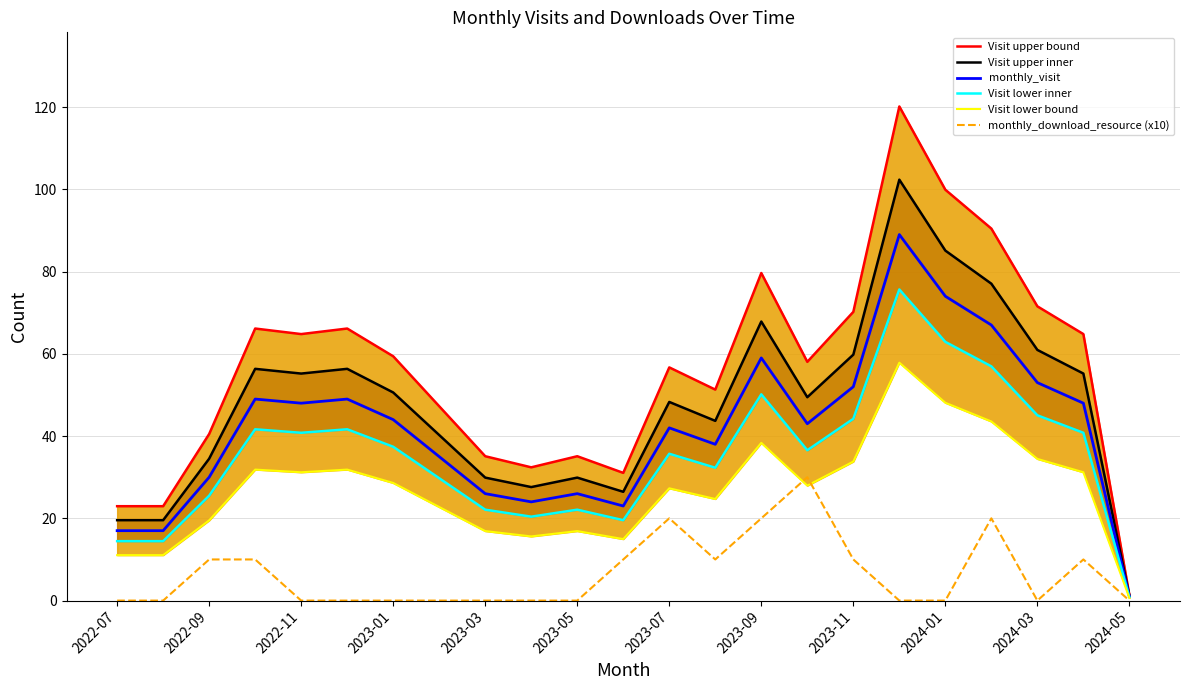

Reading left to right, extract all data points from this chart.

Visit upper bound: 23.0	23.0	40.5	66.2	64.8	66.2	59.4	47.2	35.1	32.4	35.1	31.1	56.7	51.3	79.7	58.1	70.2	120.2	99.9	90.5	71.6	64.8	1.4
Visit upper inner: 19.5	19.5	34.5	56.3	55.2	56.3	50.6	40.2	29.9	27.6	29.9	26.4	48.3	43.7	67.8	49.4	59.8	102.3	85.1	77.0	60.9	55.2	1.1
monthly_visit: 17.0	17.0	30.0	49.0	48.0	49.0	44.0	35.0	26.0	24.0	26.0	23.0	42.0	38.0	59.0	43.0	52.0	89.0	74.0	67.0	53.0	48.0	1.0
Visit lower inner: 14.4	14.4	25.5	41.6	40.8	41.6	37.4	29.8	22.1	20.4	22.1	19.6	35.7	32.3	50.1	36.5	44.2	75.6	62.9	56.9	45.0	40.8	0.8
Visit lower bound: 11.1	11.1	19.5	31.9	31.2	31.9	28.6	22.8	16.9	15.6	16.9	15.0	27.3	24.7	38.4	27.9	33.8	57.9	48.1	43.6	34.5	31.2	0.7
monthly_download_resource (x10): 0.0	0.0	10.0	10.0	0.0	0.0	0.0	0.0	0.0	0.0	0.0	10.0	20.0	10.0	20.0	30.0	10.0	0.0	0.0	20.0	0.0	10.0	0.0